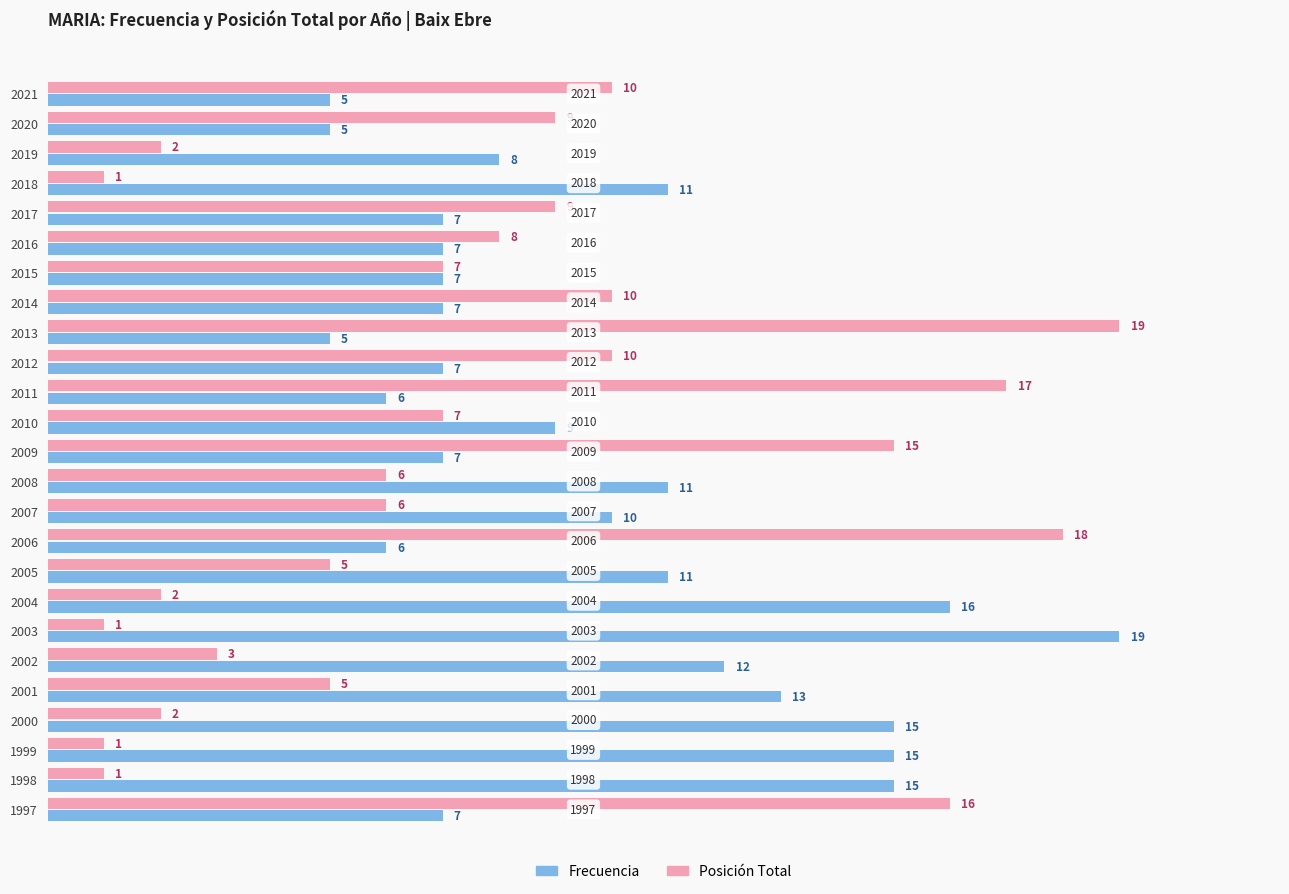

List the series in order of their overall mean, highest first.

Frecuencia, Posición Total